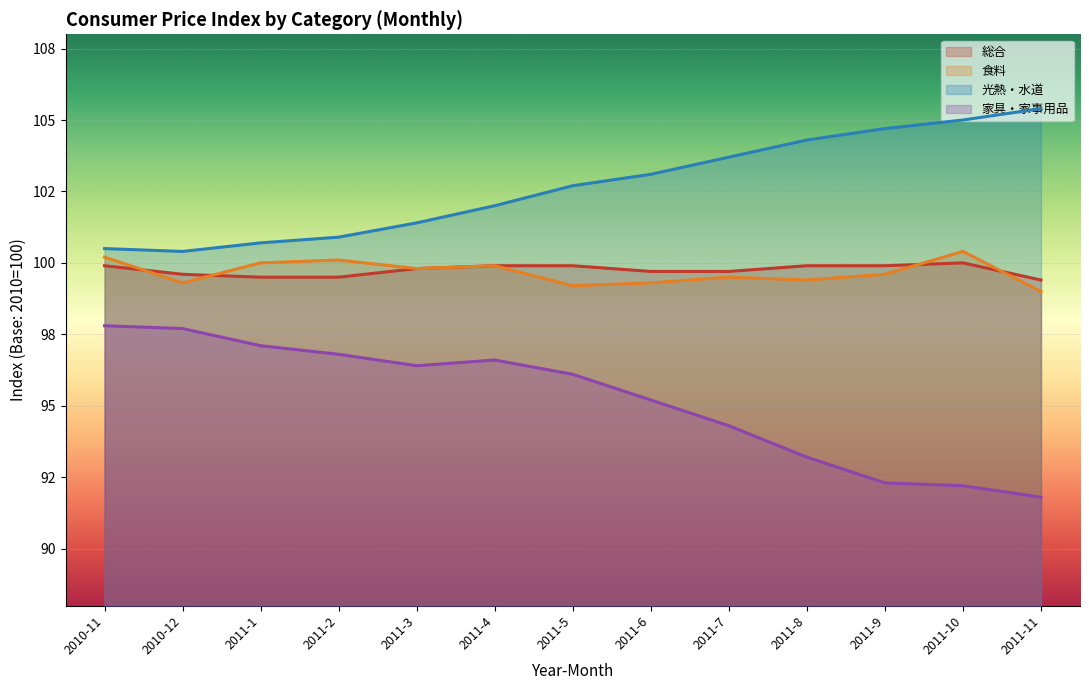

Where is 光熱・水道 nearest to the value 102?

2011-4